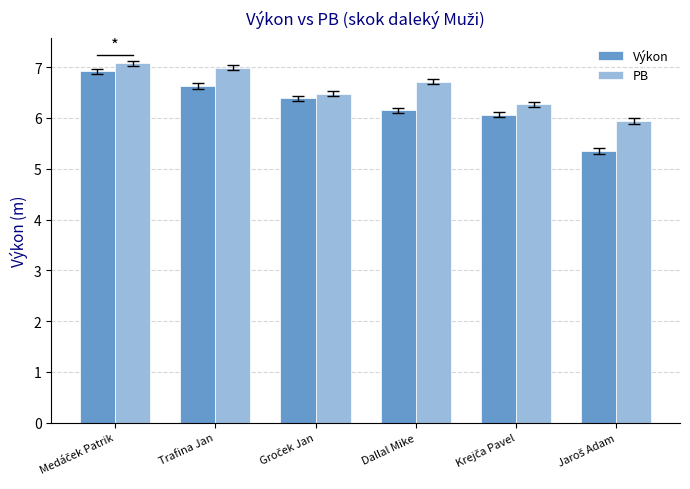

What are all the series names shown in the legend?

Výkon, PB